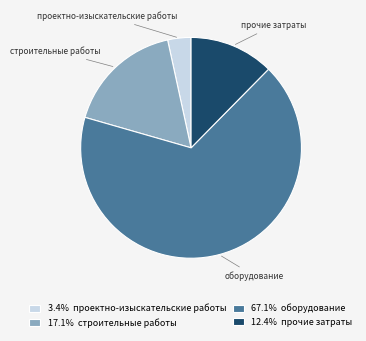

Is there a majority slice in this chart?

Yes